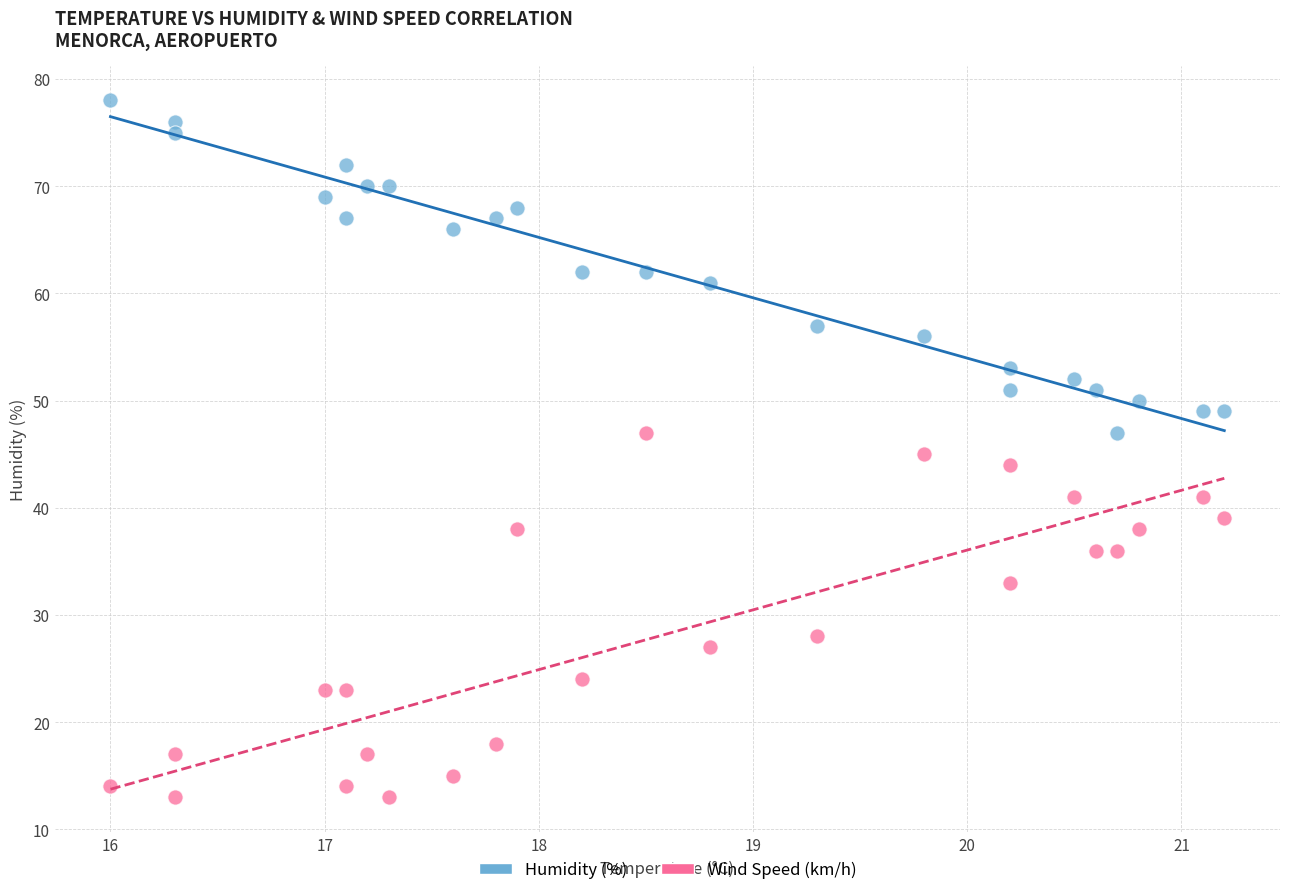

Across all data points, what is the range of Y values (max minus min)?

65